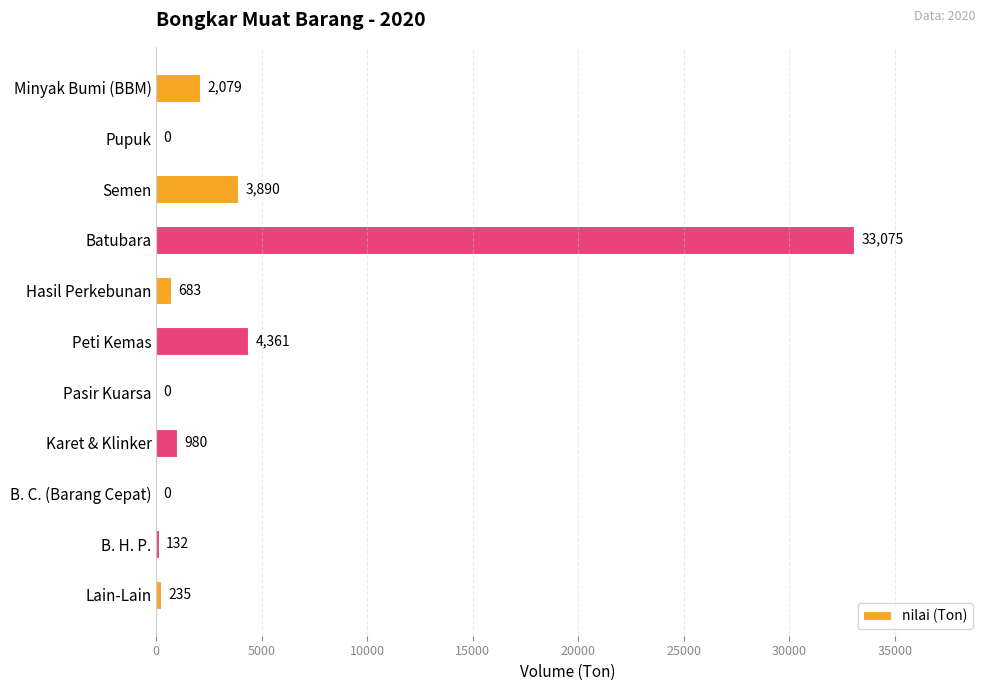

What is the greatest value displayed?

33075